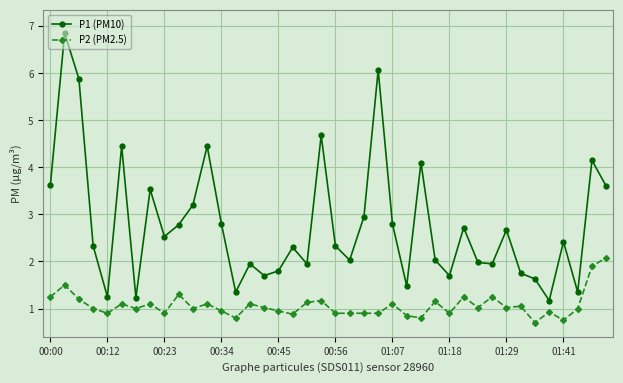

What is the sum of all P2 (PM2.5) values?

42.7